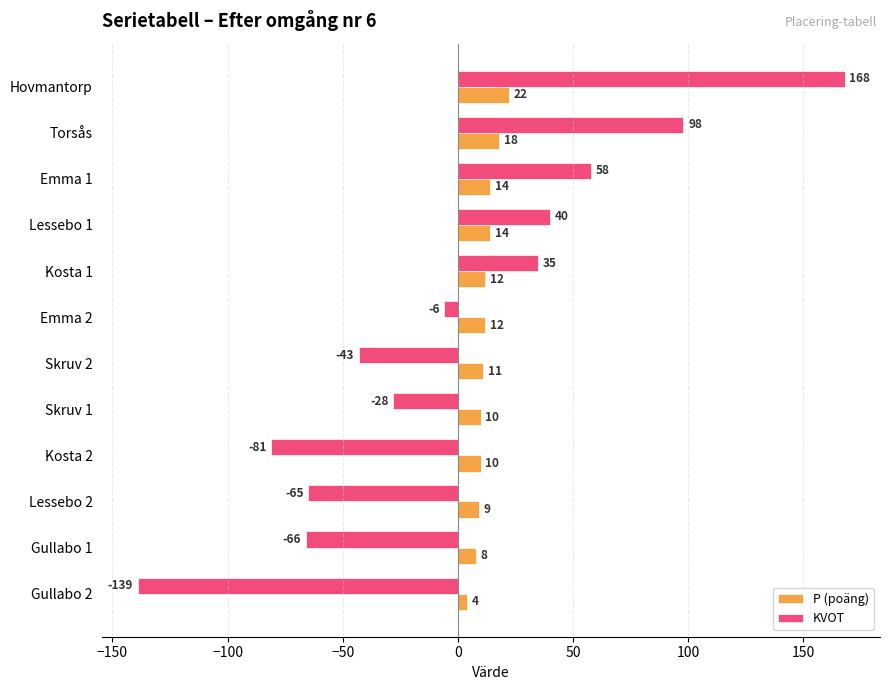

Rank the series by their average value, from lowest to highest.

KVOT, P (poäng)